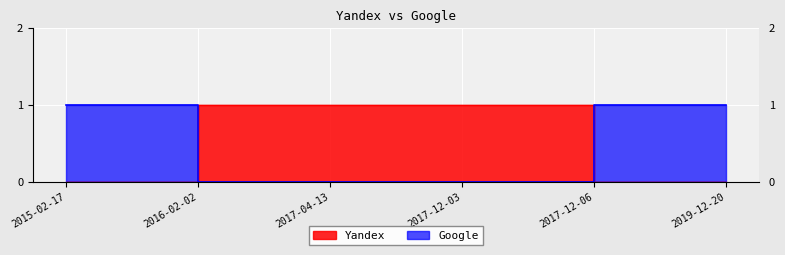

What is the greatest value displayed?

1